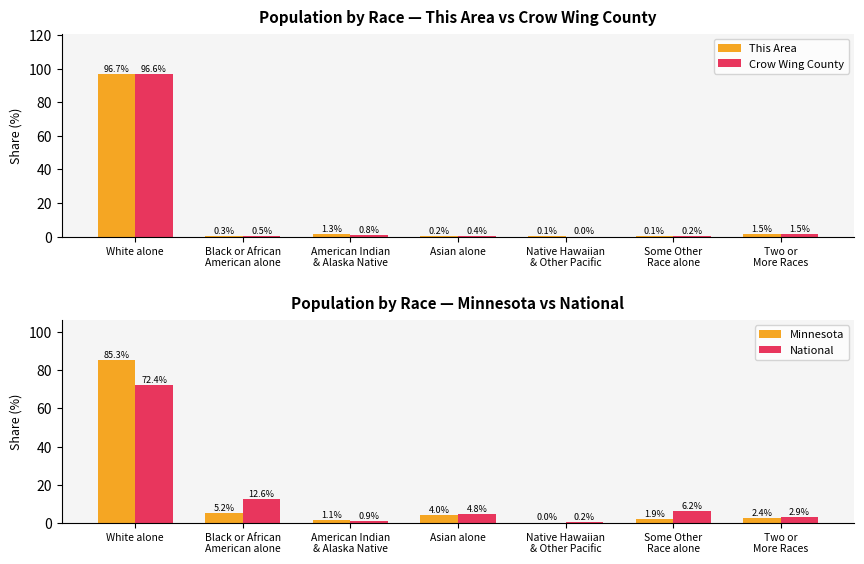

What is the minimum value for National?

0.2